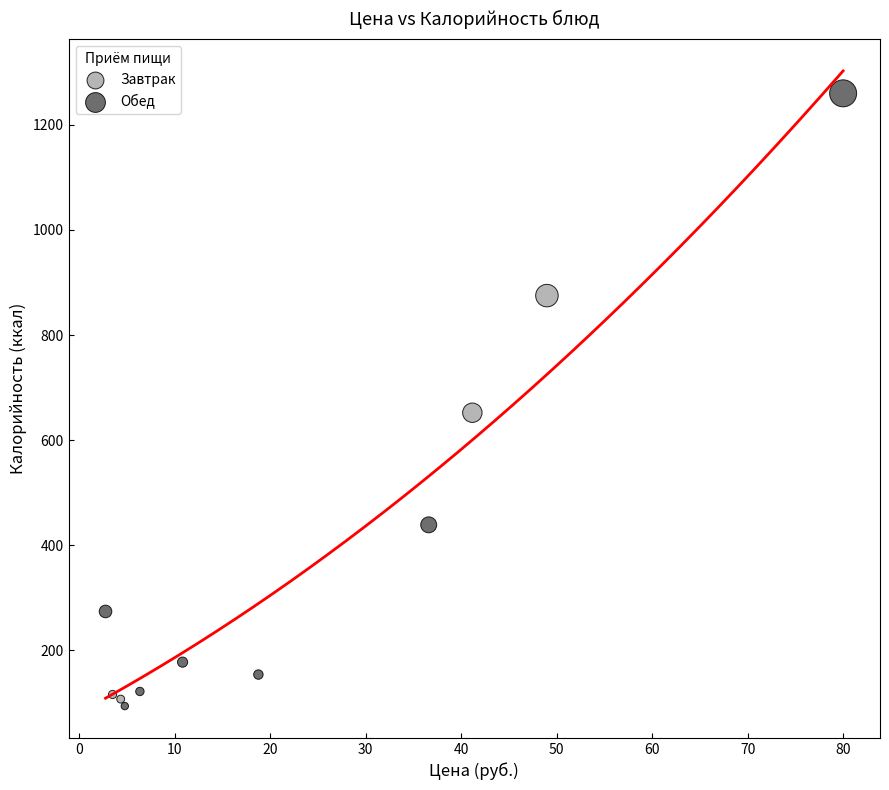

Which series has the widest spread of Y values?

Обед